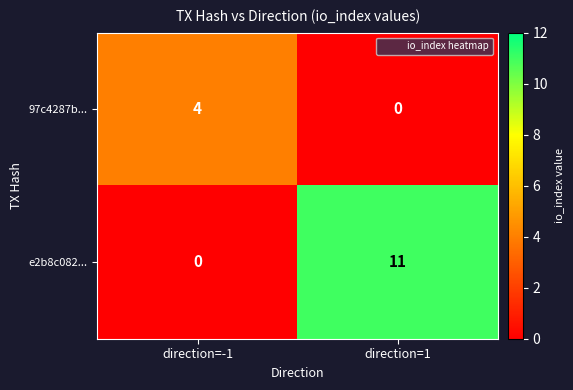

Is the value of e2b8c082... at direction=1 greater than the value of 97c4287b... at direction=1?

Yes